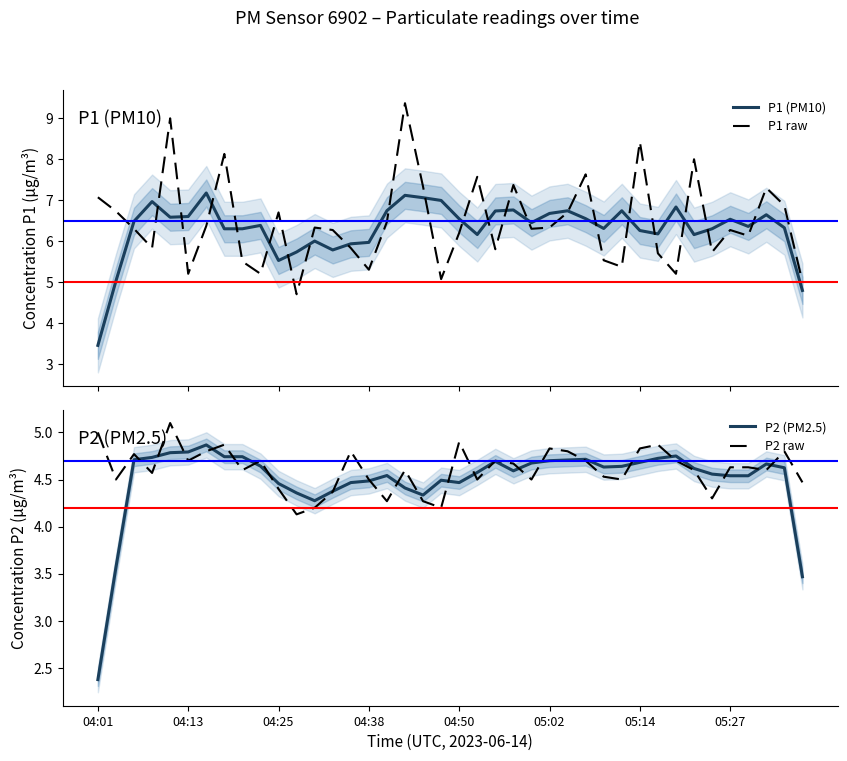

Rank the series at 33 from highest to lowest value.

P1 raw, P1 (PM10), P2 (PM2.5), P2 raw